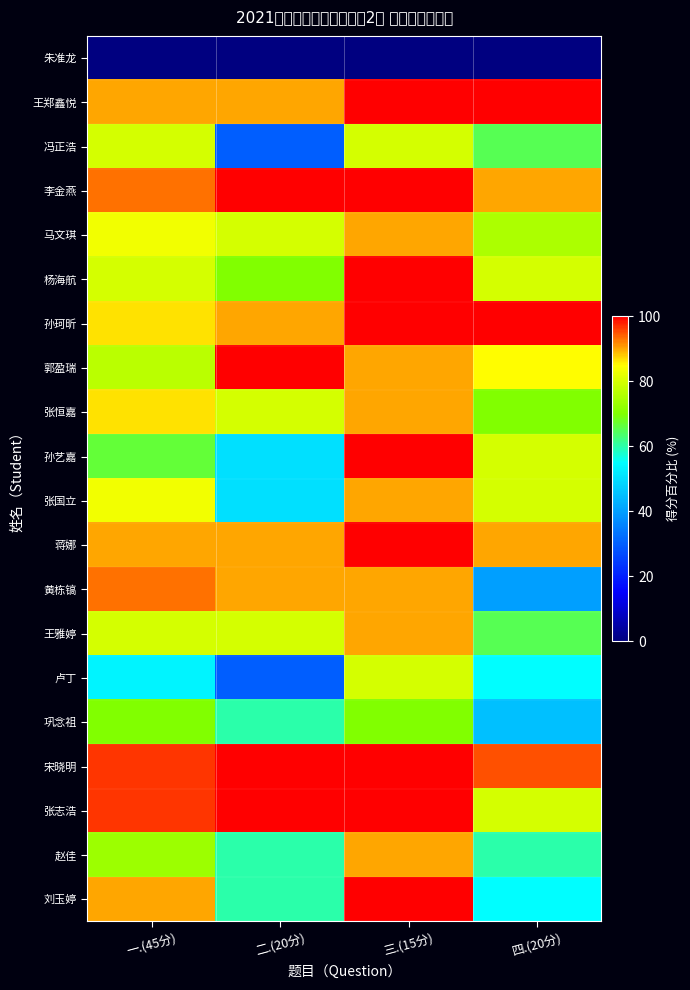

At which category does the chart reach its peak across all series?

三.(15分)